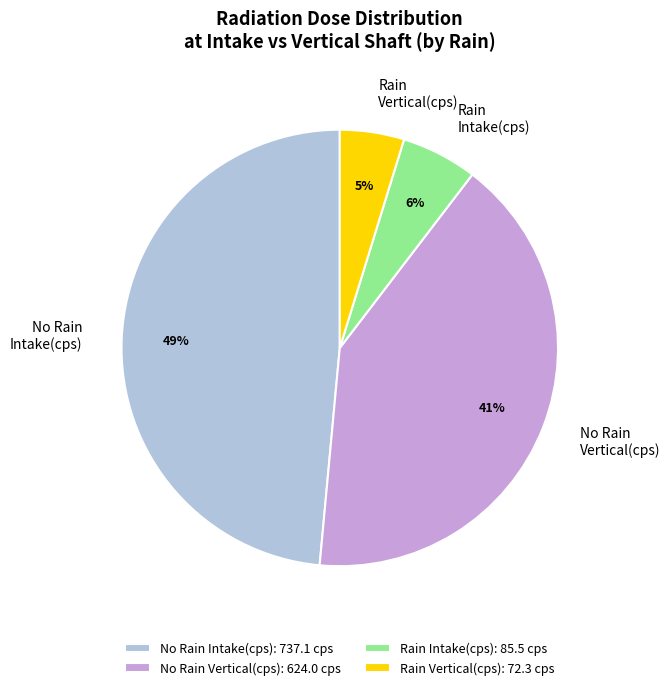

Combined, do Rain Vertical(cps) and No Rain Vertical(cps) account for over 50%?

No